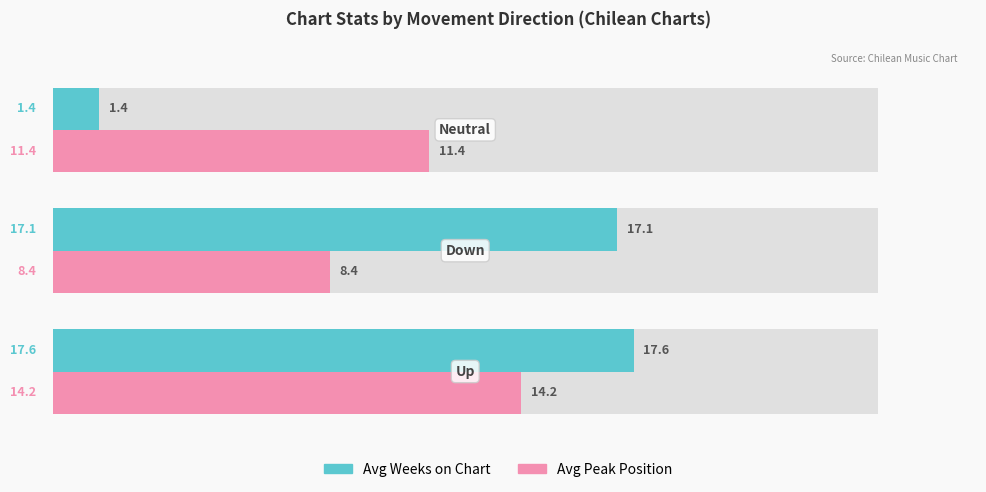

Reading left to right, extract all data points from this chart.

Avg Weeks on Chart: −5=17.6	0=17.1	5=1.4
Avg Peak Position: −5=14.2	0=8.4	5=11.4